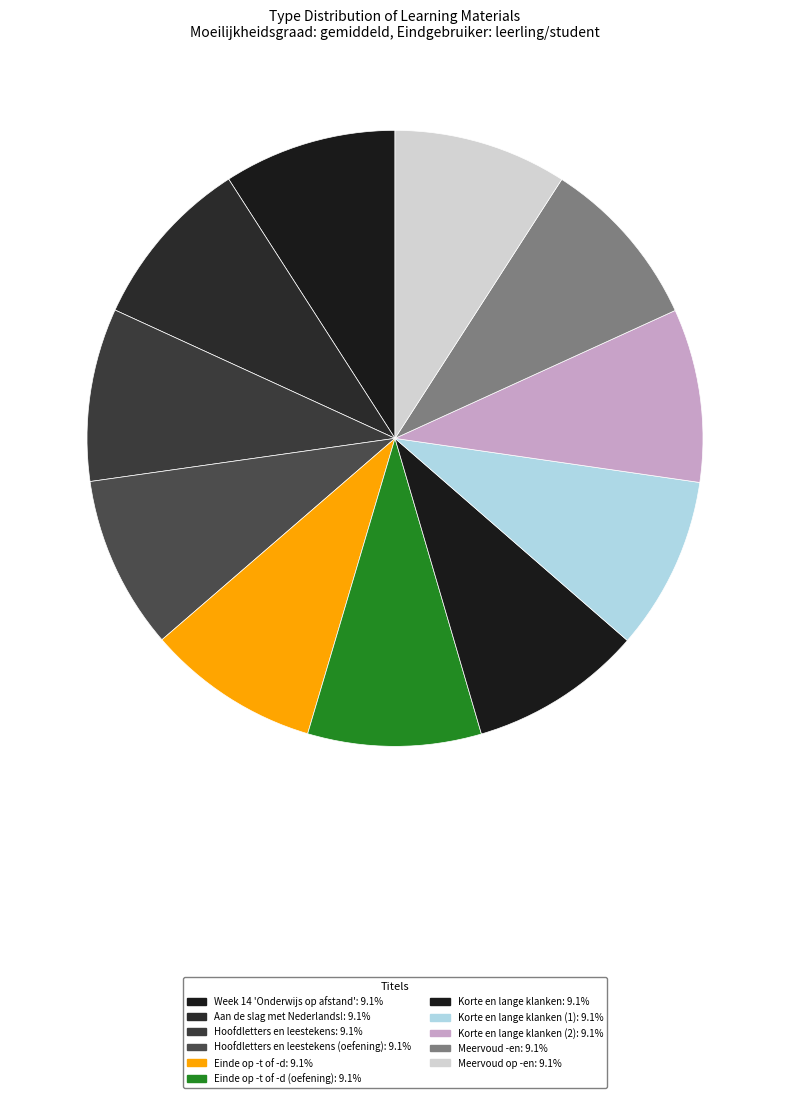

Count the number of slices in the pie.

11